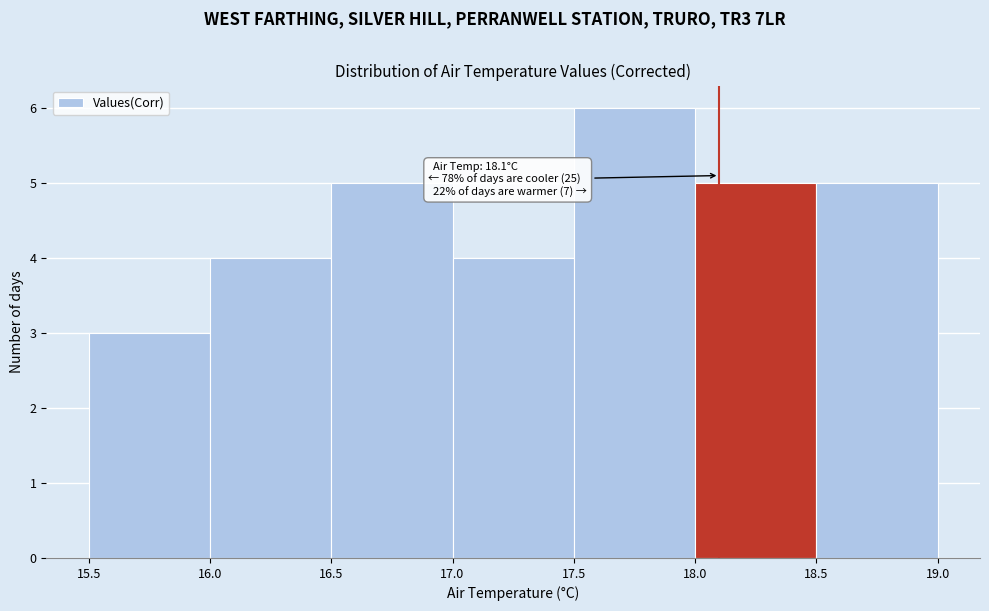

Over which range of the x-axis is the bar tallest?

17.5 to 18.0